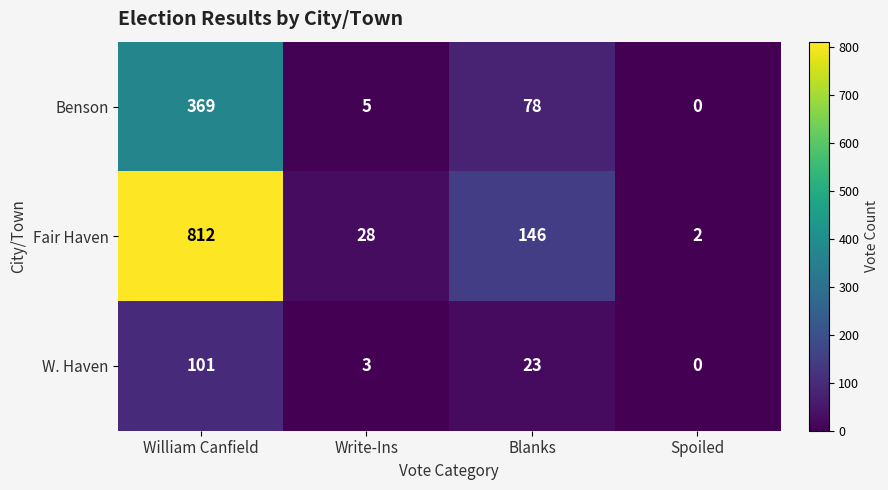

How many data points in Benson are less than 78?

2